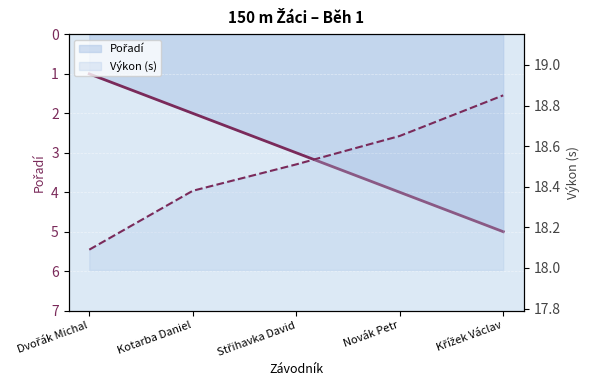

Which series has the largest total across all categories?

Výkon (s)